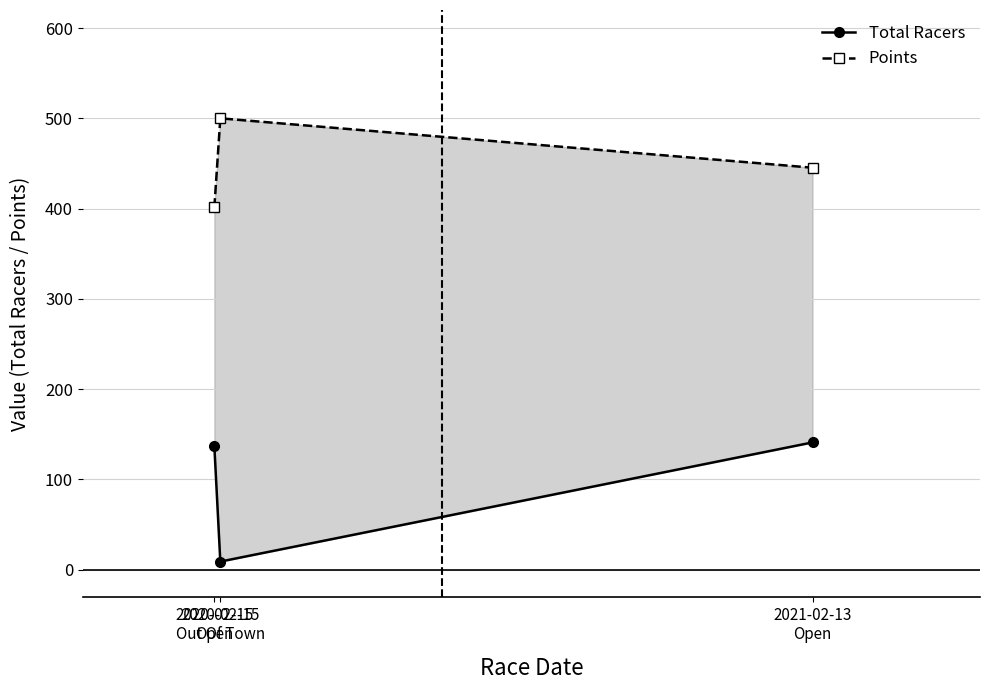

Reading left to right, transcribe all the data shown in this chart.

Total Racers: 137.0	9.0	141.0
Points: 401.3	500.0	445.3